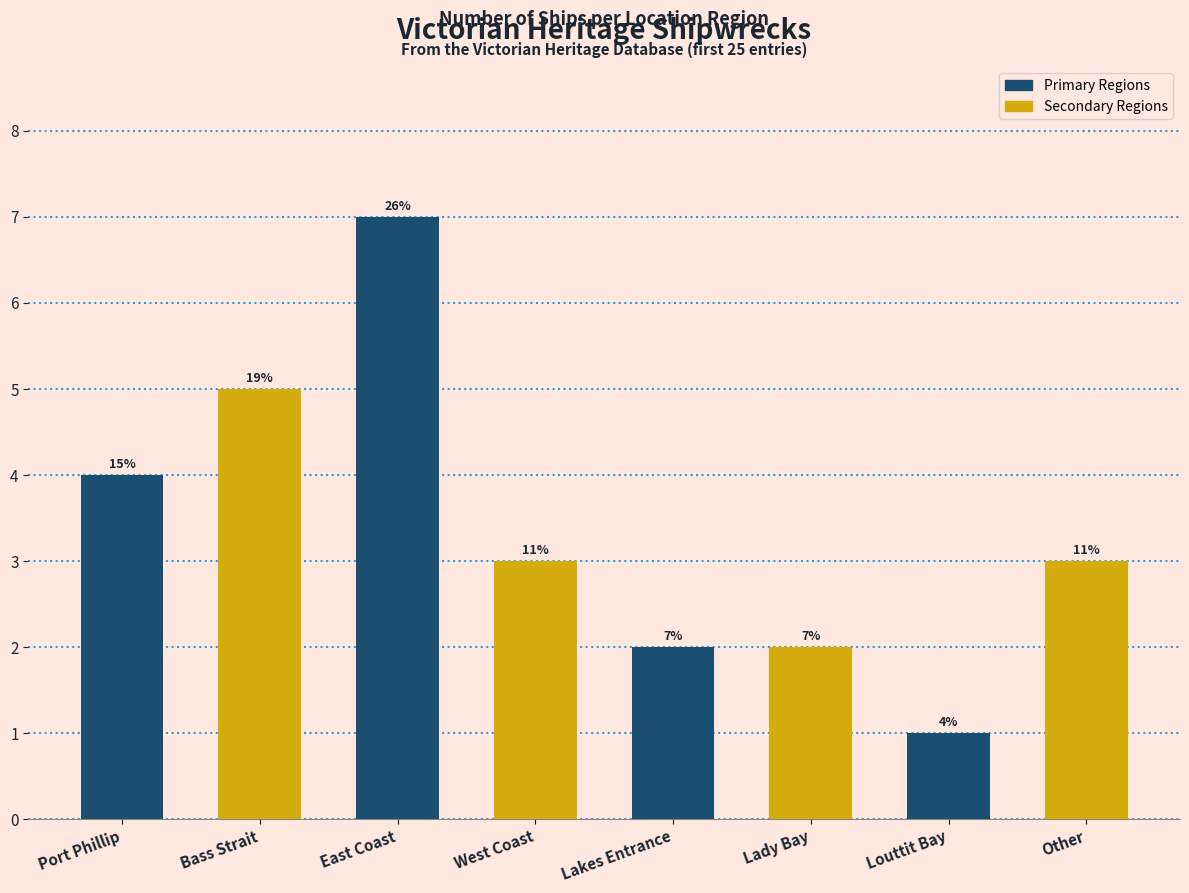

How many values are between 2 and 5?

6